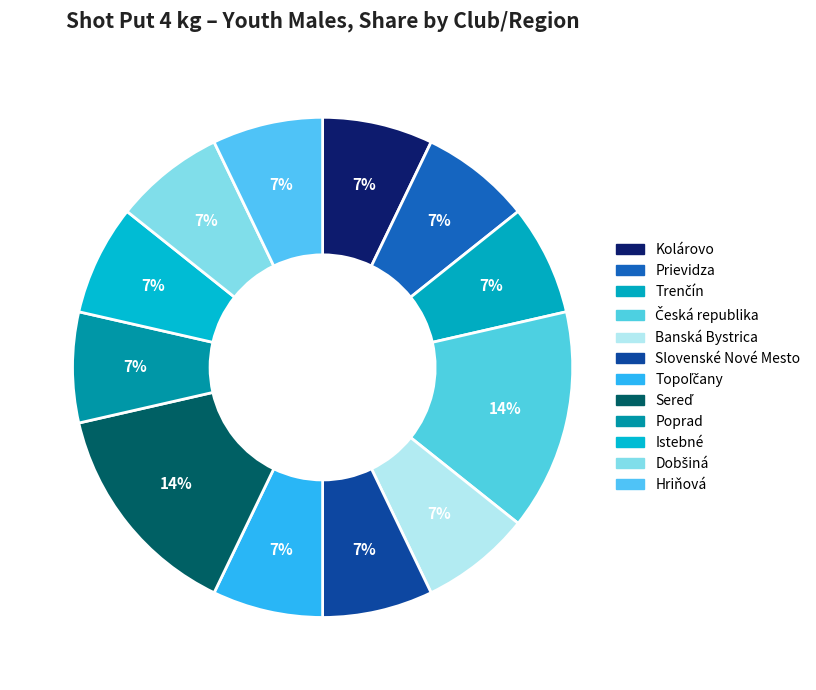

To the nearest percent, what is the difference between the largest and smallest slice percentages?

7%